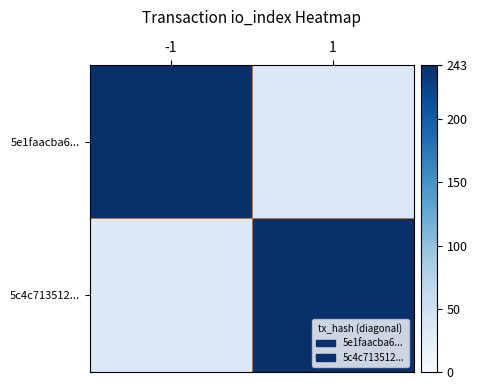

What is the difference between the highest and lowest values at -1?

209